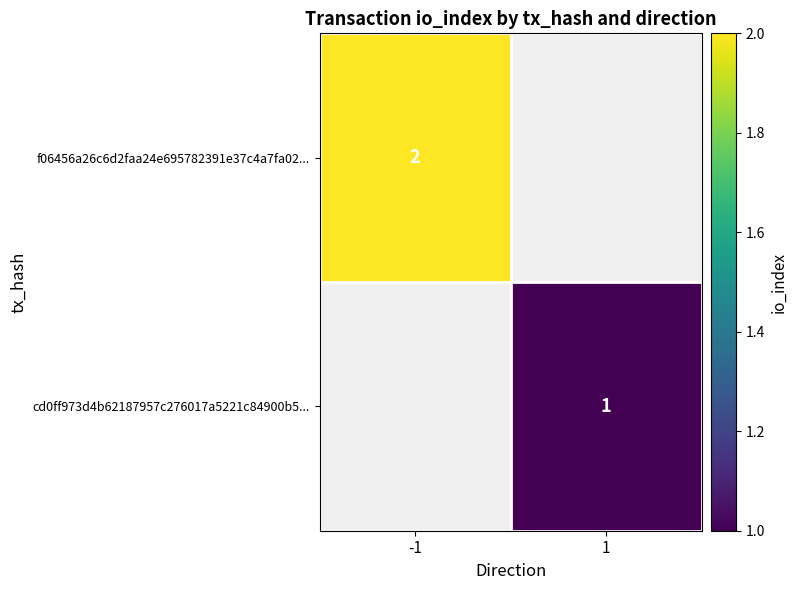

Is it true that f06456a26c6d2faa24e695782391e37c4a7fa02... equals 2 at -1?

True